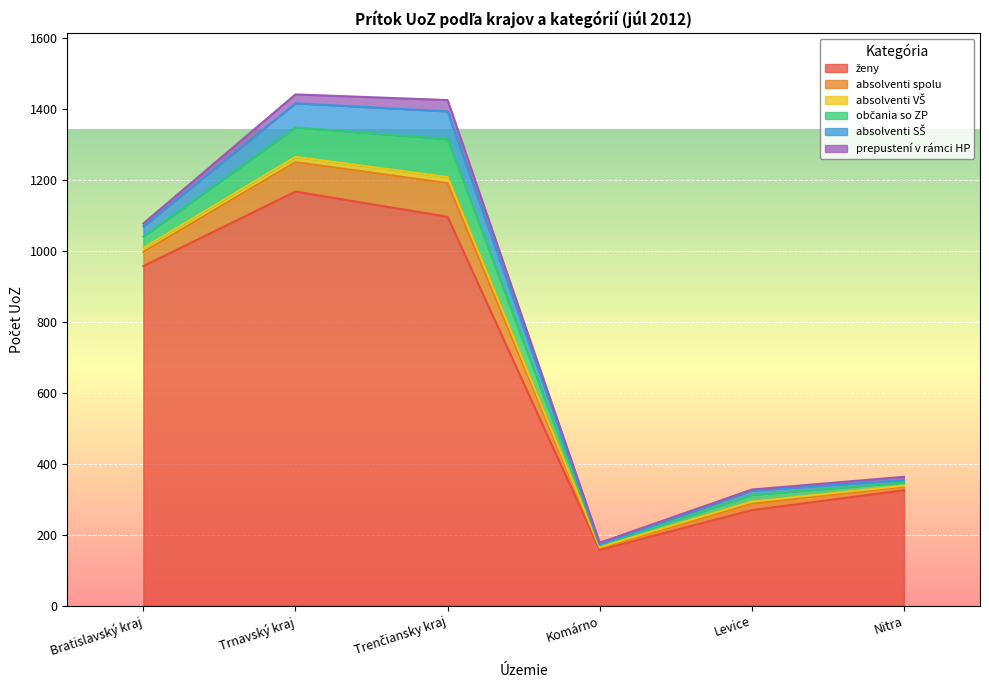

Rank the series by their maximum value, from lowest to highest.

absolventi VŠ, prepustení v rámci HP, absolventi SŠ, absolventi spolu, občania so ZP, ženy